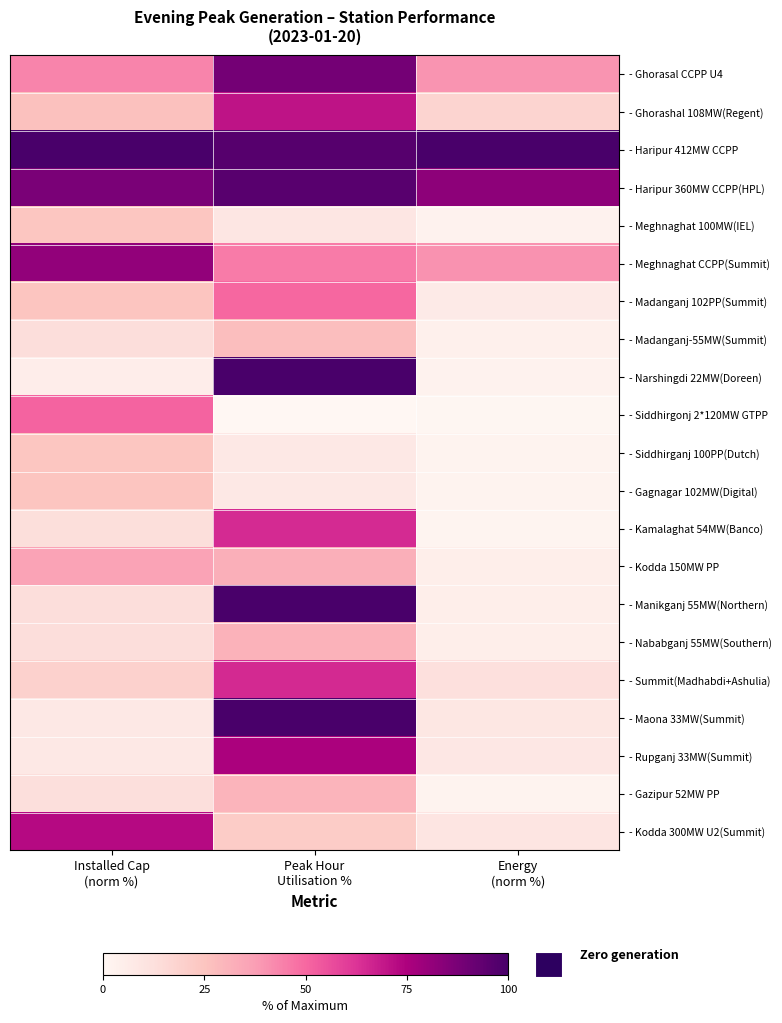

List the series in order of their peak value, lowest first.

- Meghnaghat 100MW(IEL), - Siddhirganj 100PP(Dutch), - Gagnagar 102MW(Digital), - Madanganj-55MW(Summit), - Gazipur 52MW PP, - Nababganj 55MW(Southern), - Kodda 150MW PP, - Madanganj 102PP(Summit), - Siddhirgonj 2*120MW GTPP, - Kamalaghat 54MW(Banco), - Summit(Madhabdi+Ashulia), - Ghorashal 108MW(Regent), - Kodda 300MW U2(Summit), - Rupganj 33MW(Summit), - Meghnaghat CCPP(Summit), - Ghorasal CCPP U4, - Haripur 360MW CCPP(HPL), - Haripur 412MW CCPP, - Narshingdi 22MW(Doreen), - Manikganj 55MW(Northern), - Maona 33MW(Summit)